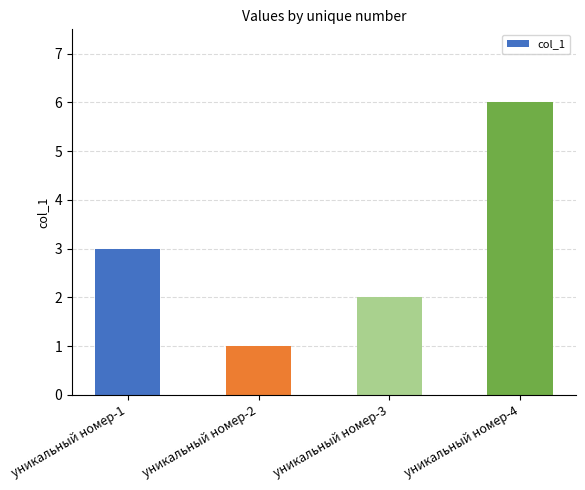

True or false: the data shows 1 at уникальный номер-2.

True